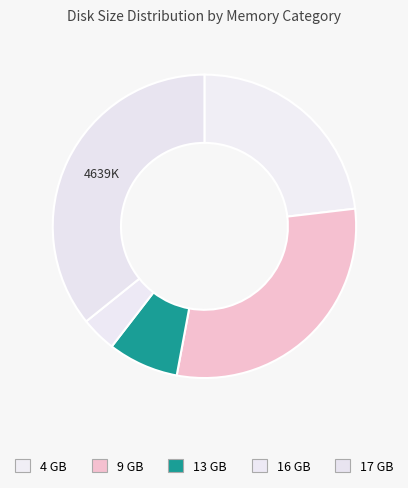

Is there any slice that represents more than half of the pie?

No